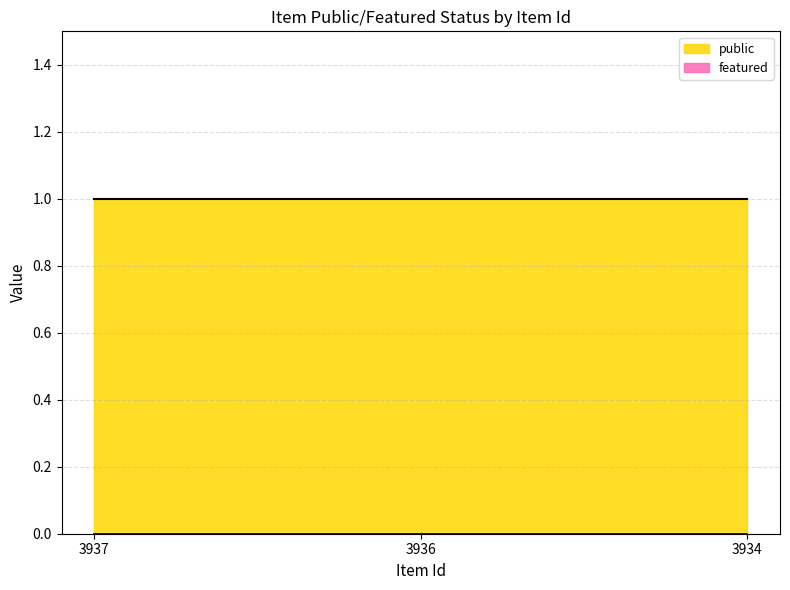

Between 3934 and 3936, which is larger?

3934